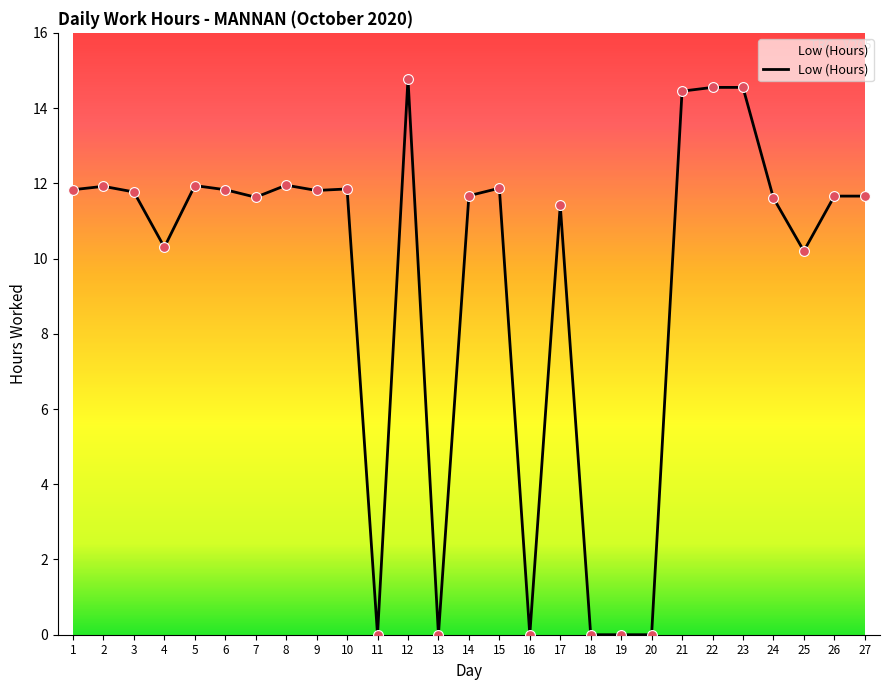

Between 22 and 2, which is larger?

22